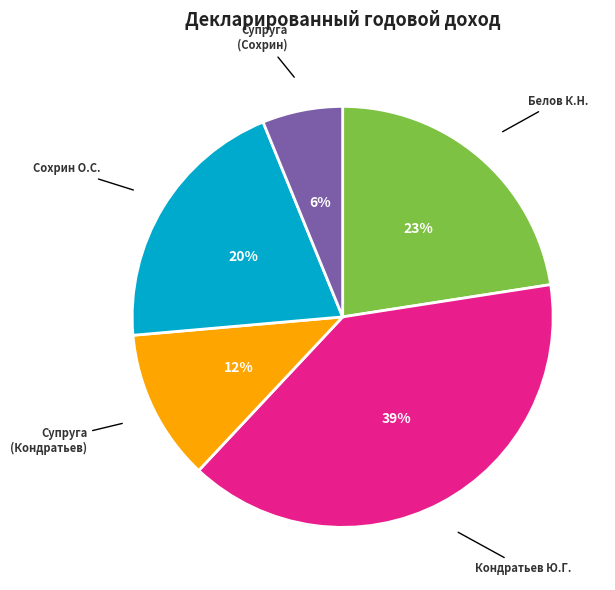

Which slice is the smallest?

Супруга (Сохрин)